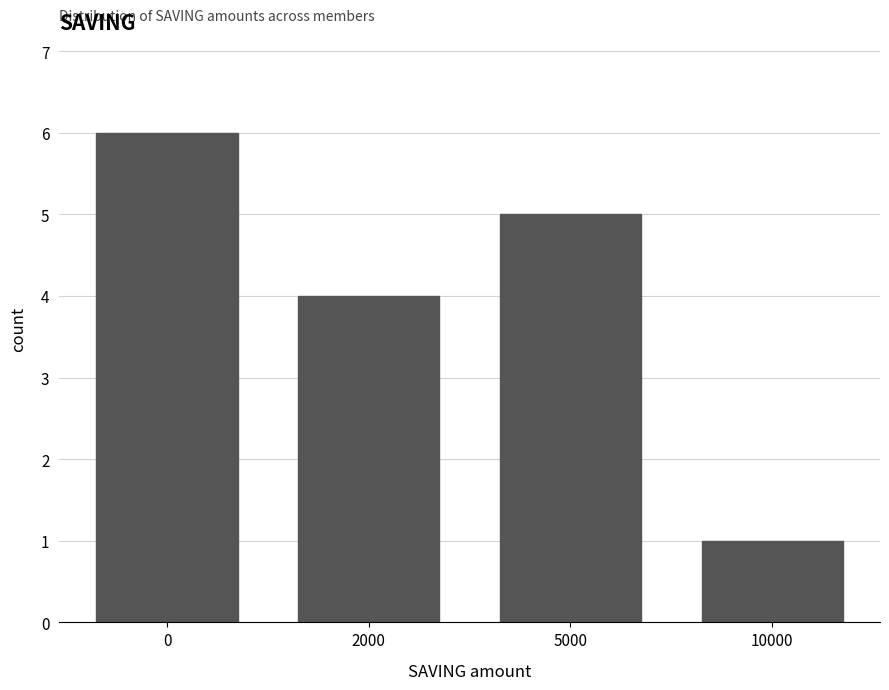

Reading right to left, what are all the values shown in this chart?

10000=1	5000=5	2000=4	0=6